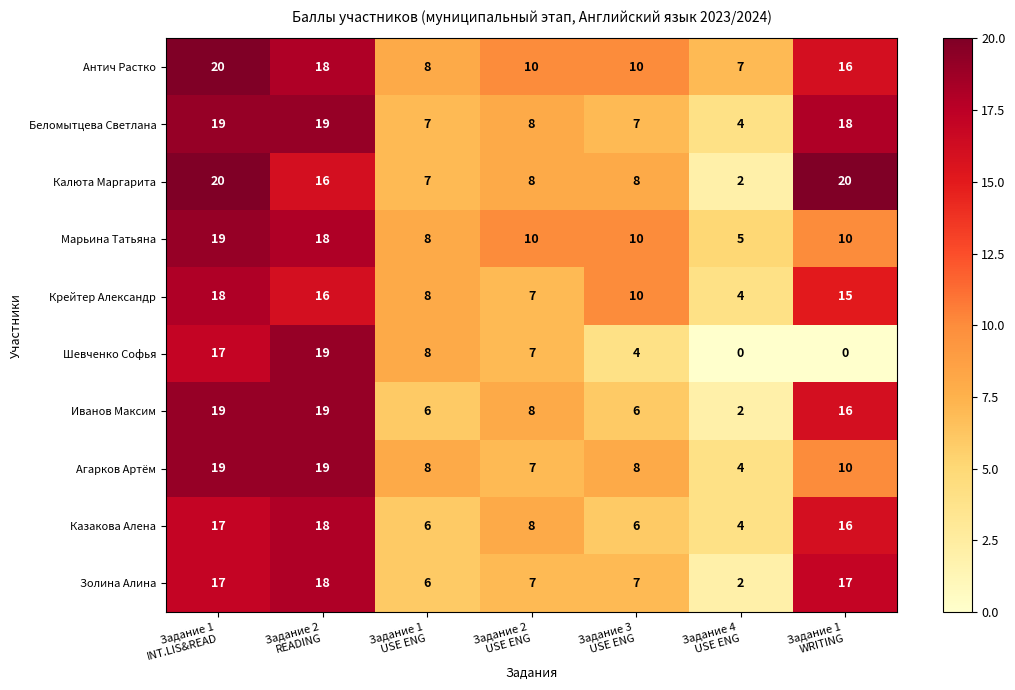

Which series has the largest total across all categories?

Антич Растко